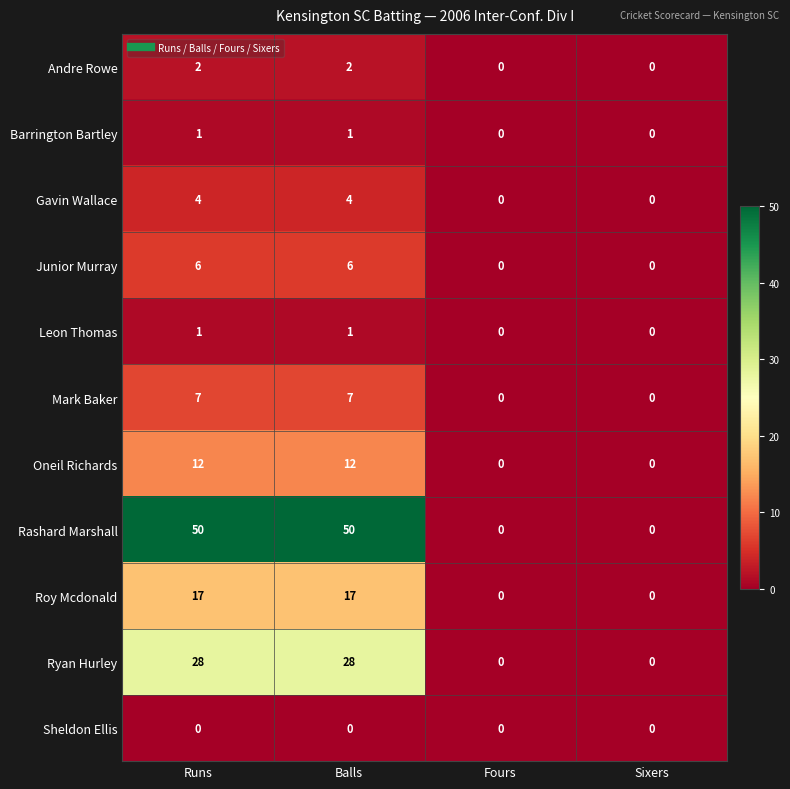

True or false: Rashard Marshall has a value of 0 at Fours.

True